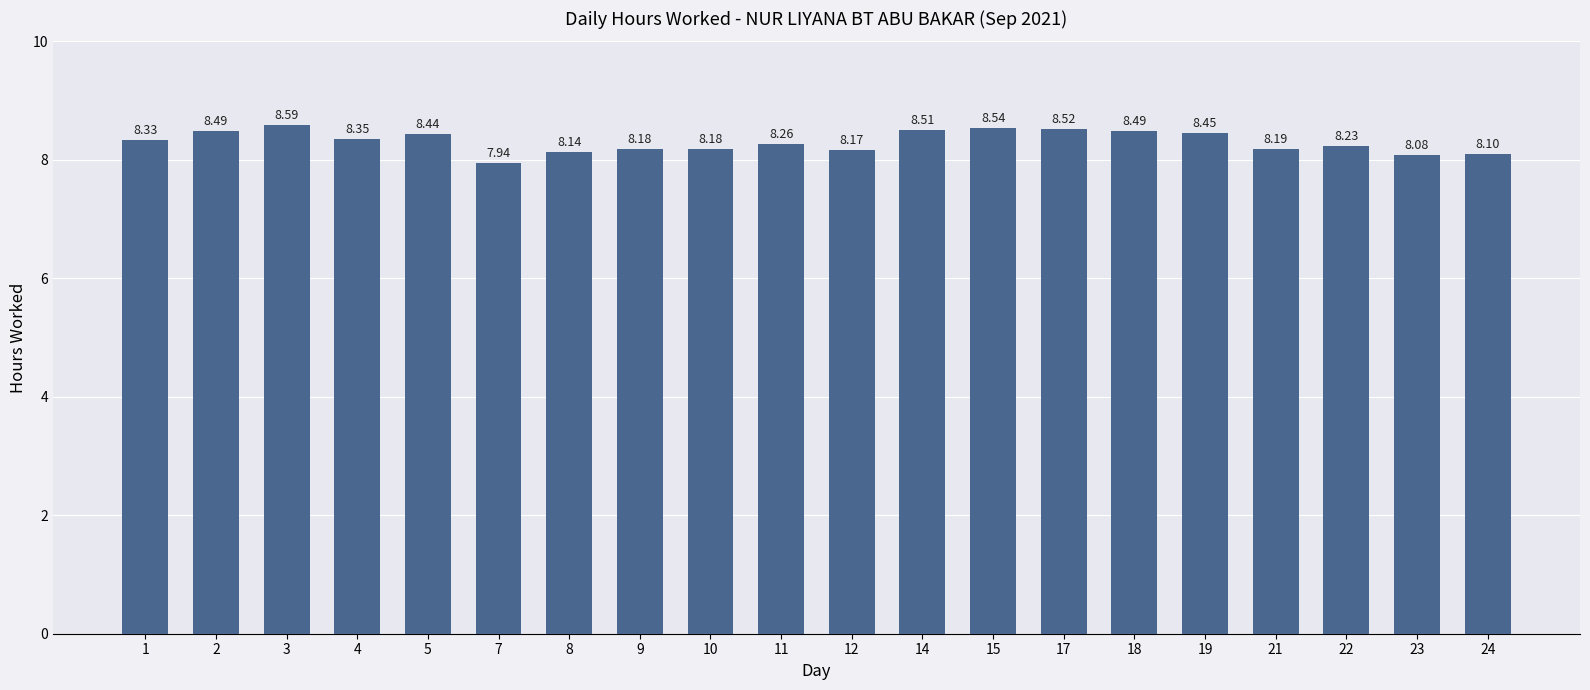

How many data points are above 8?

19